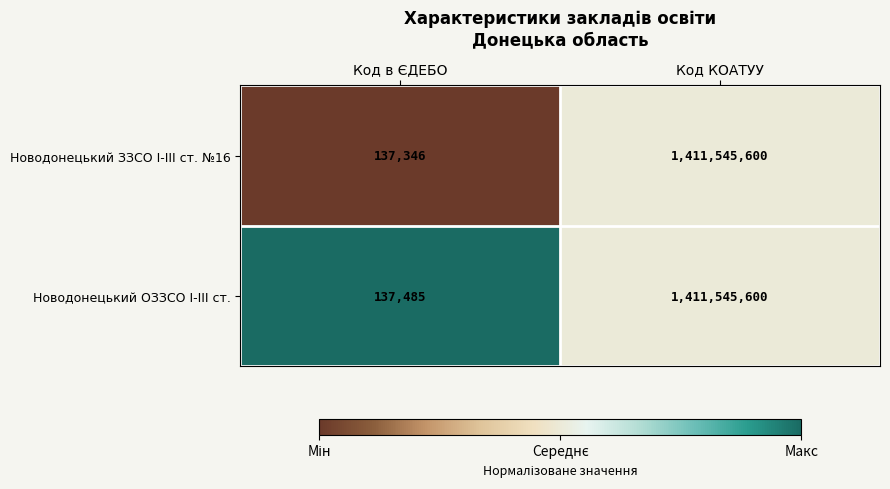

True or false: Новодонецький ОЗЗСО І-ІІІ ст. has a value of 1411545600 at Код КОАТУУ.

True